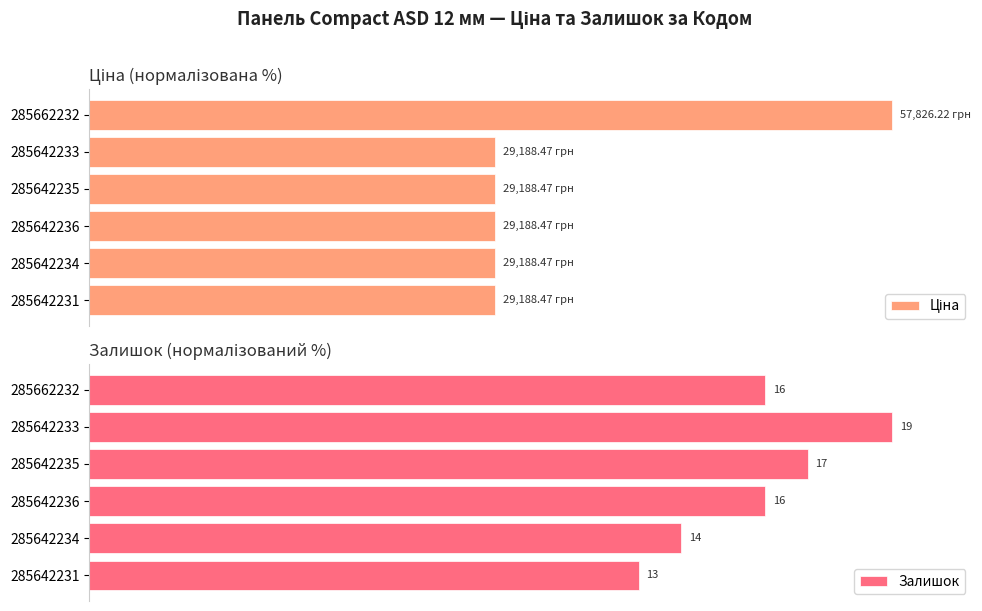

What is the value of the Ціна bar at the 3rd from the left?

50.5